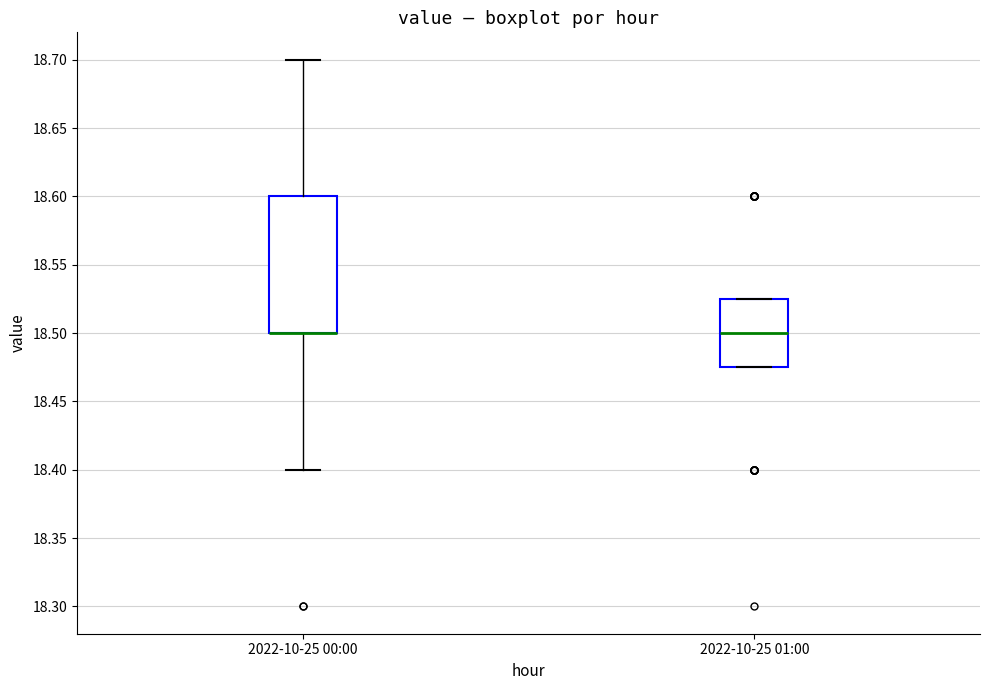

Reading left to right, transcribe this box plot: for each box, give where its median line is, the range the box spans, and where its two whiskers end, as read against the y-axis. The values are not printed on the chart, so give them approximately, as read against the axis.

2022-10-25 00:00: median 18.500 (drawn on the box's lower edge), box 18.500 to 18.600, whiskers 18.400 to 18.700
2022-10-25 01:00: median 18.500, box 18.475 to 18.525, whiskers 18.475 to 18.525